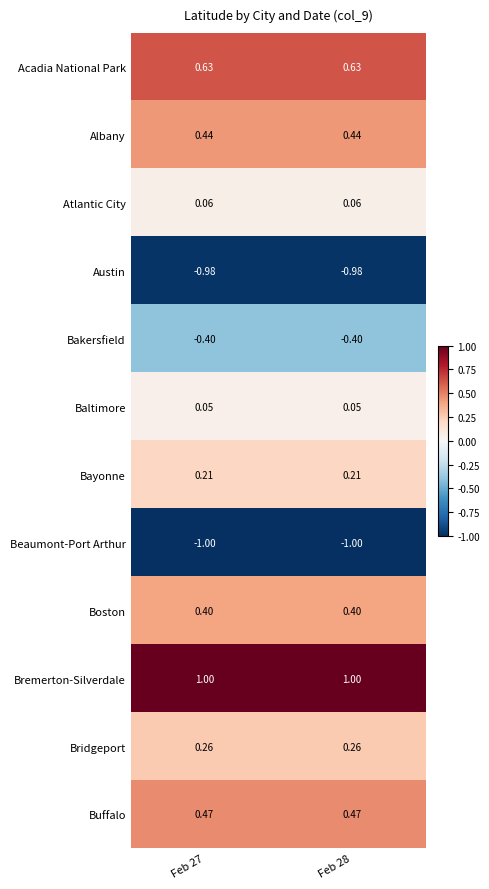

Rank the series at Feb 28 from highest to lowest value.

Bremerton-Silverdale, Acadia National Park, Buffalo, Albany, Boston, Bridgeport, Bayonne, Atlantic City, Baltimore, Bakersfield, Austin, Beaumont-Port Arthur